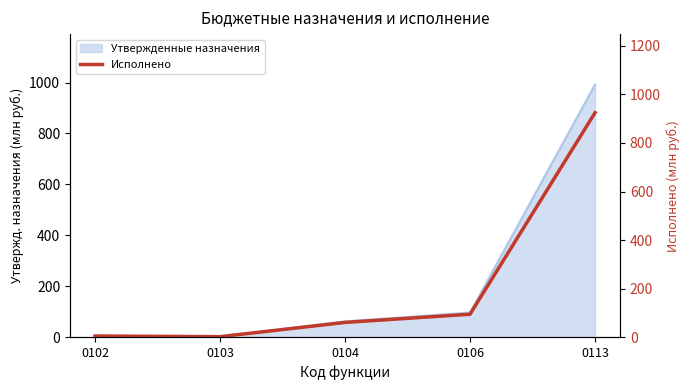

Where is the first local minimum?

0103